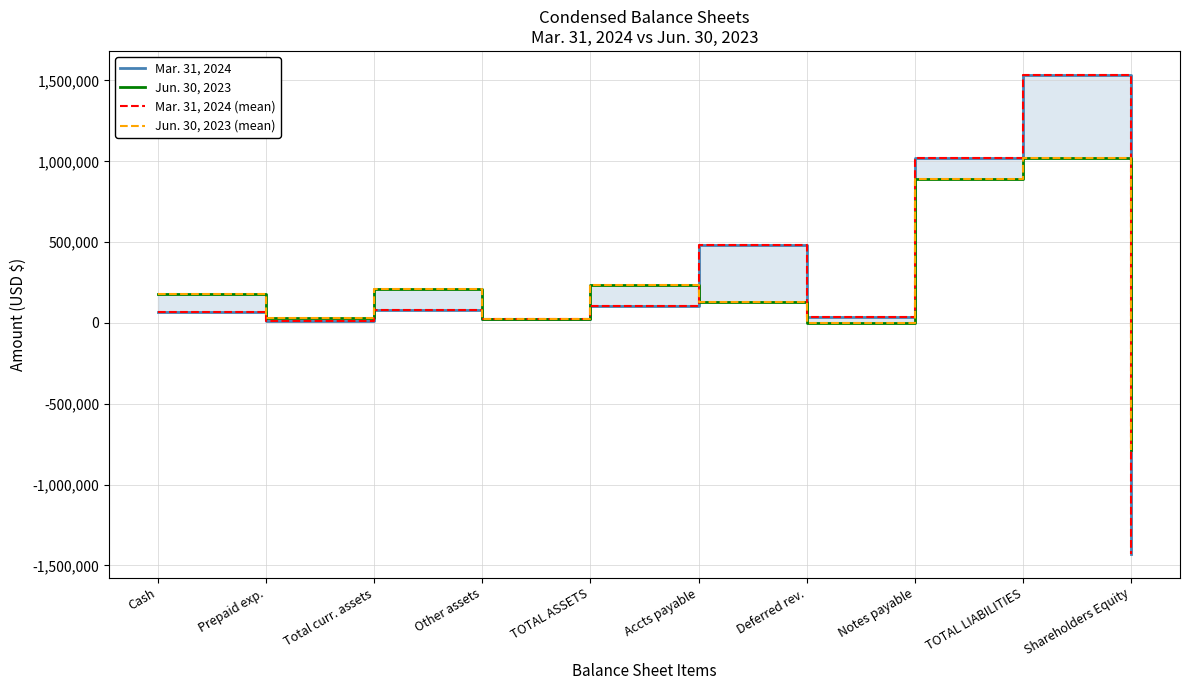

Reading left to right, transcribe all the data shown in this chart.

Mar. 31, 2024: 69284	13218	82502	25000	107502	480787	33962	1020000	1534749	-1427247
Jun. 30, 2023: 181246	30226	211472	25000	236472	129273	0	891694	1020697	-784495
Mar. 31, 2024 (mean): 69284	13218	82502	25000	107502	480787	33962	1020000	1534749	-1427247
Jun. 30, 2023 (mean): 181246	30226	211472	25000	236472	129273	0	891694	1020697	-784495